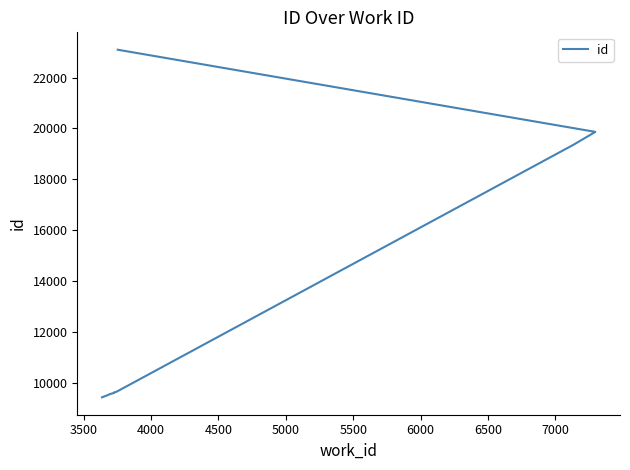

What is the smallest value displayed?

9447